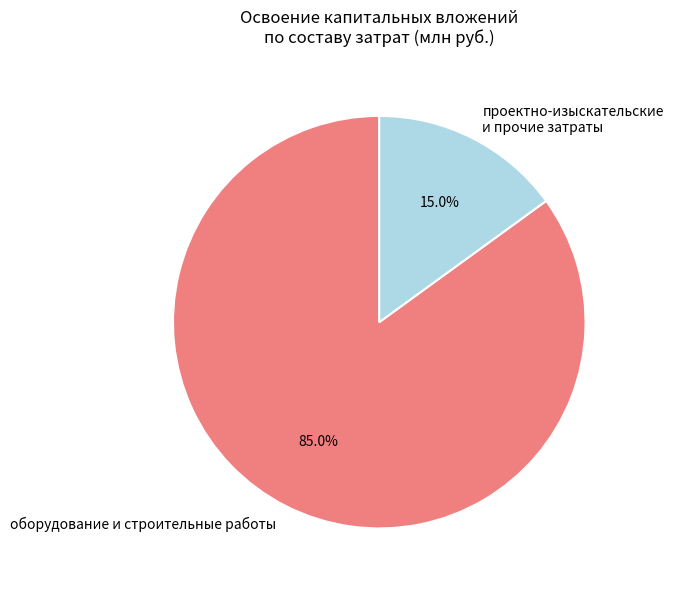

To the nearest percent, what is the difference between the largest and smallest slice percentages?

70%